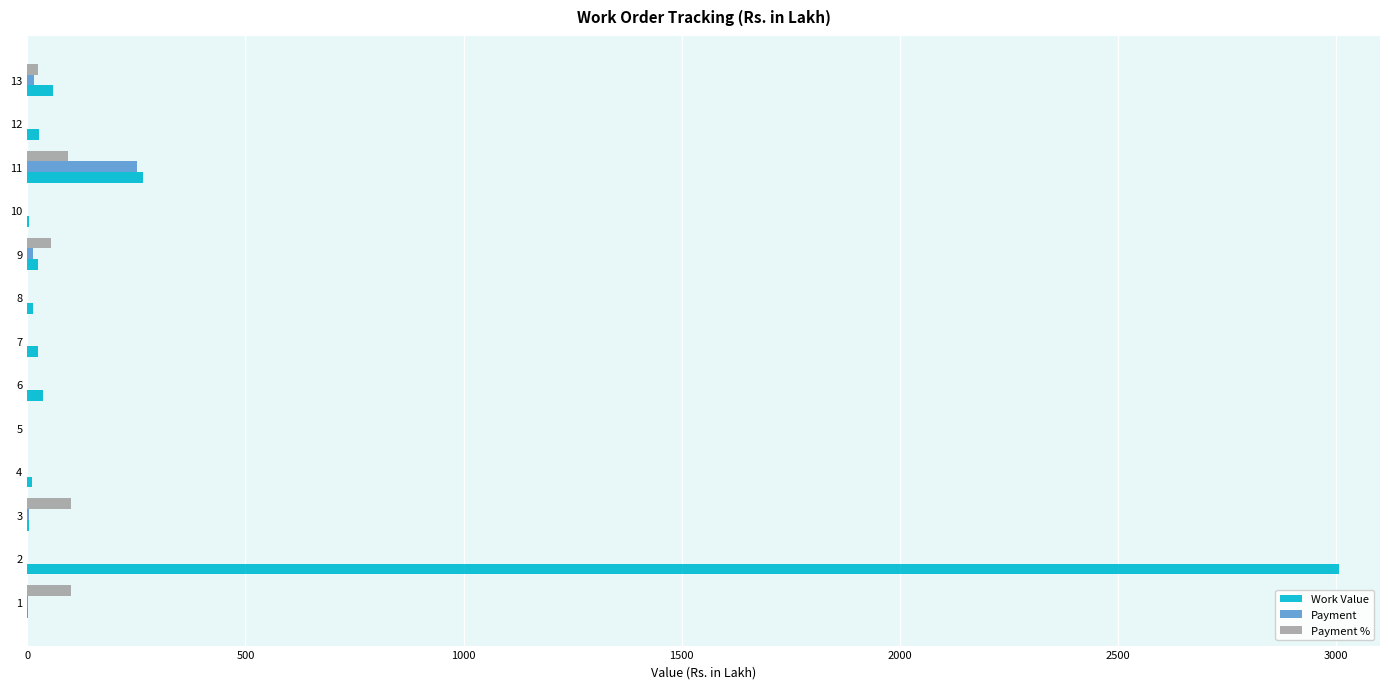

What is the greatest value displayed?

3005.0